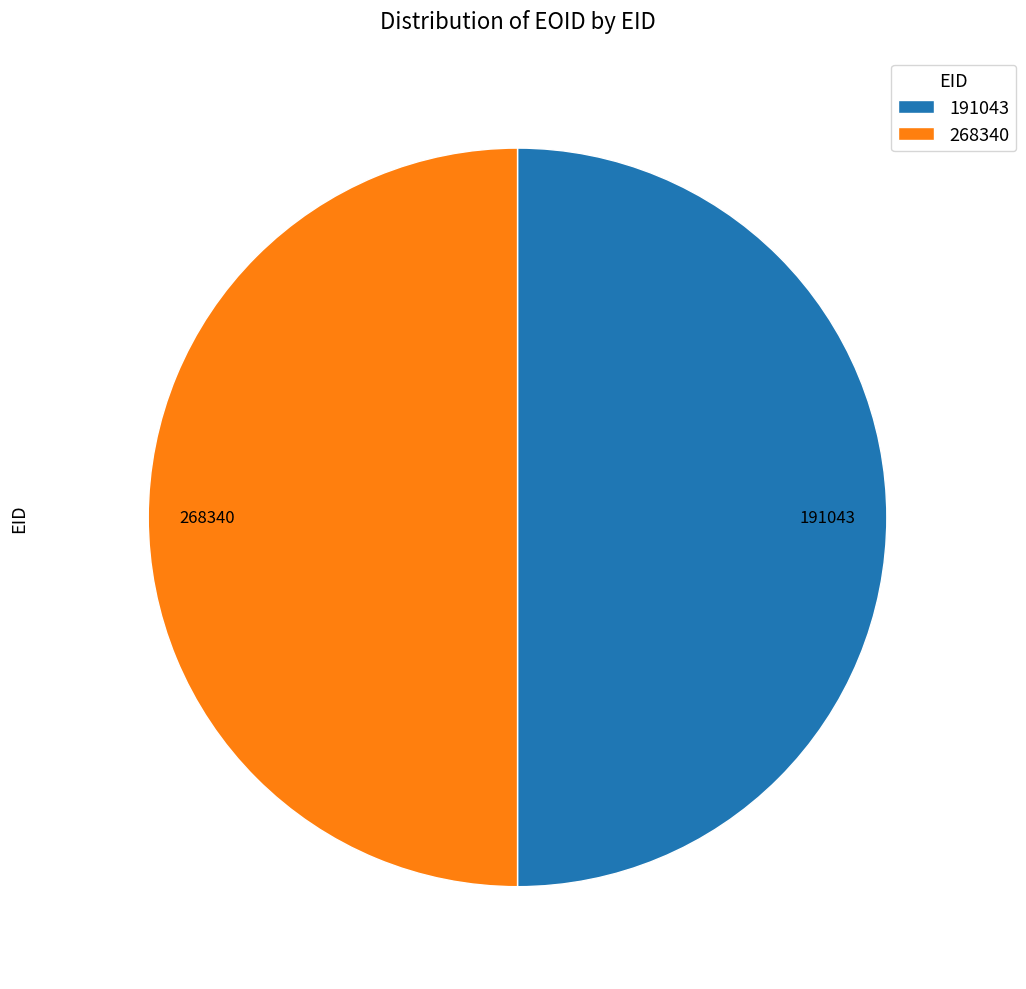

Is the sum of 268340 and 191043 greater than half?

Yes